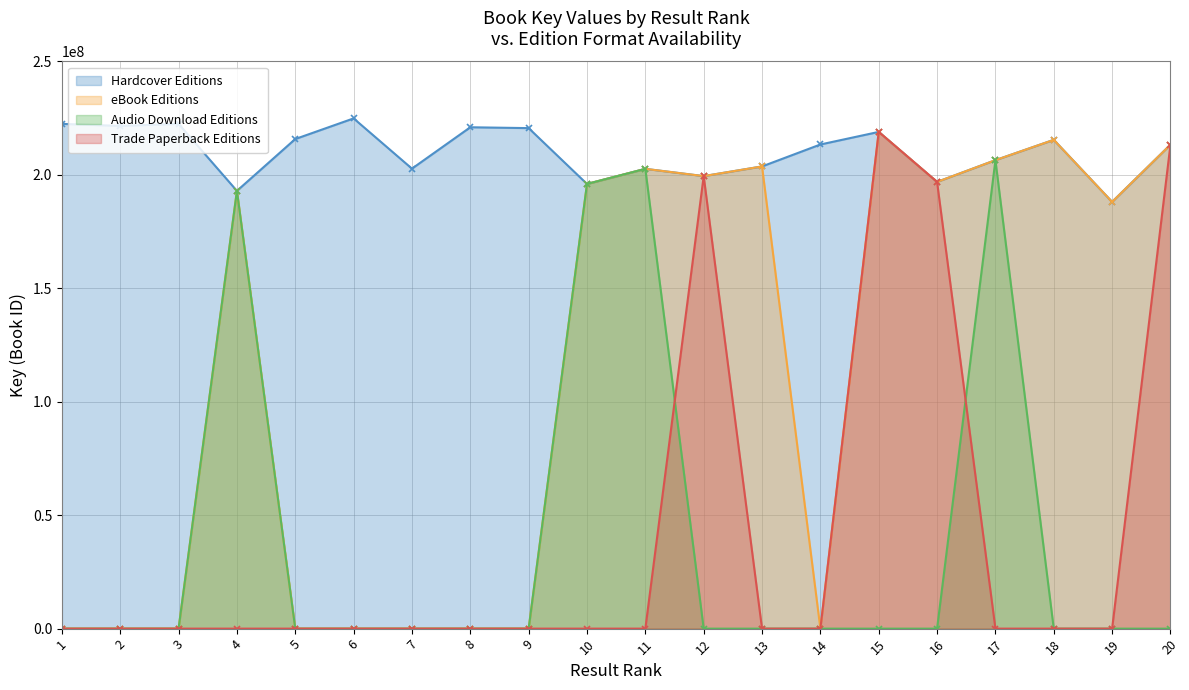

Is it true that Hardcover Editions equals 358002087 at 7?

False